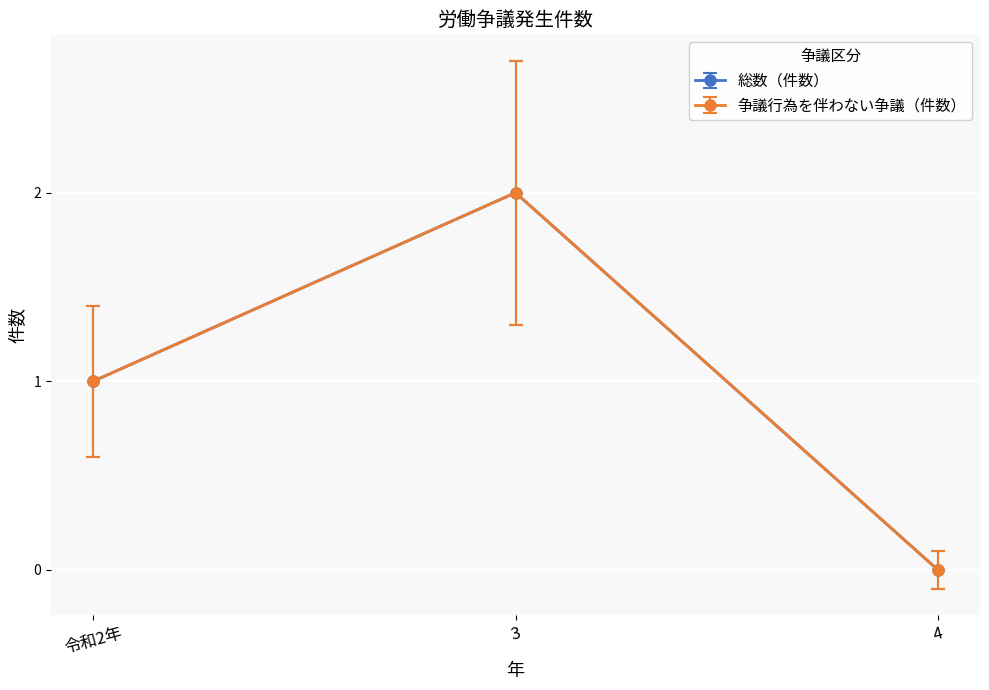

What position from the left is 3?

2